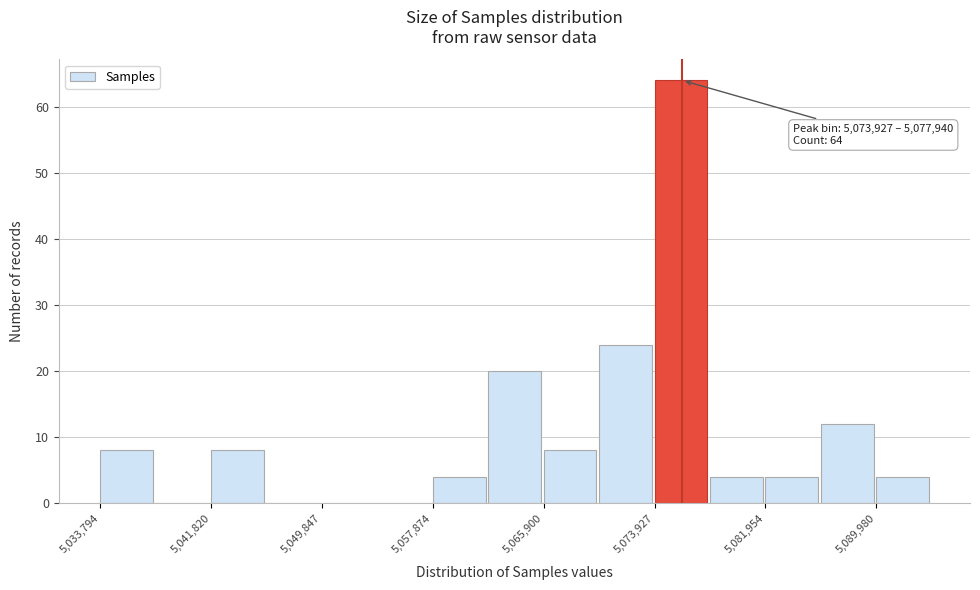

Which range on the x-axis has the tallest bar?

5074000 to 5078000